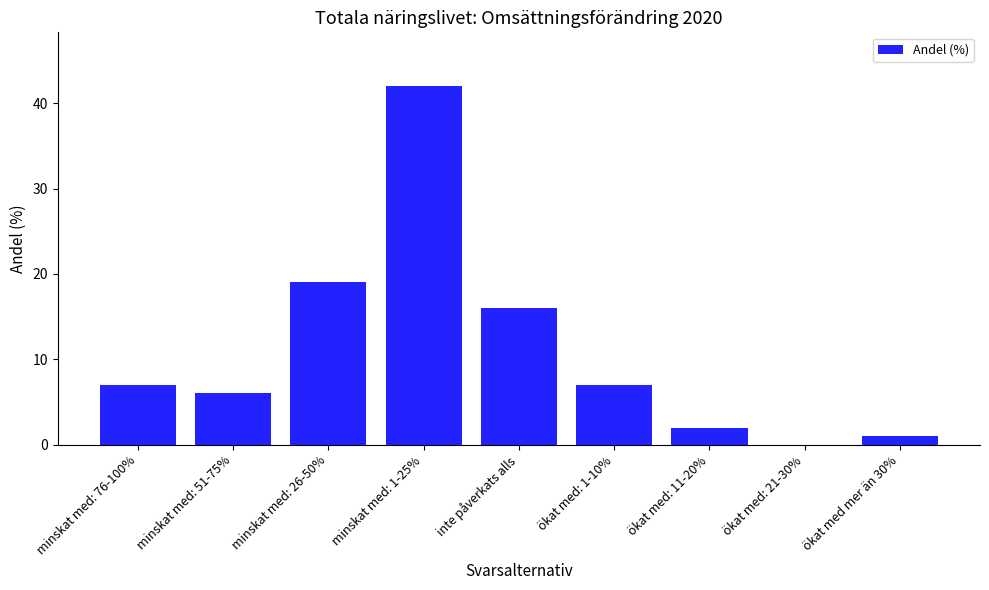

At which category does the chart reach its peak across all series?

minskat med: 1-25%